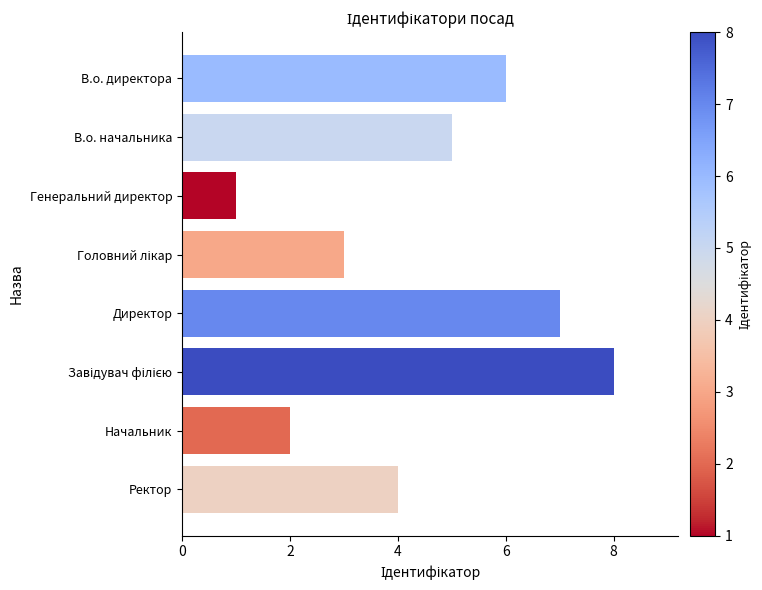

What is the maximum value shown in the chart?

8